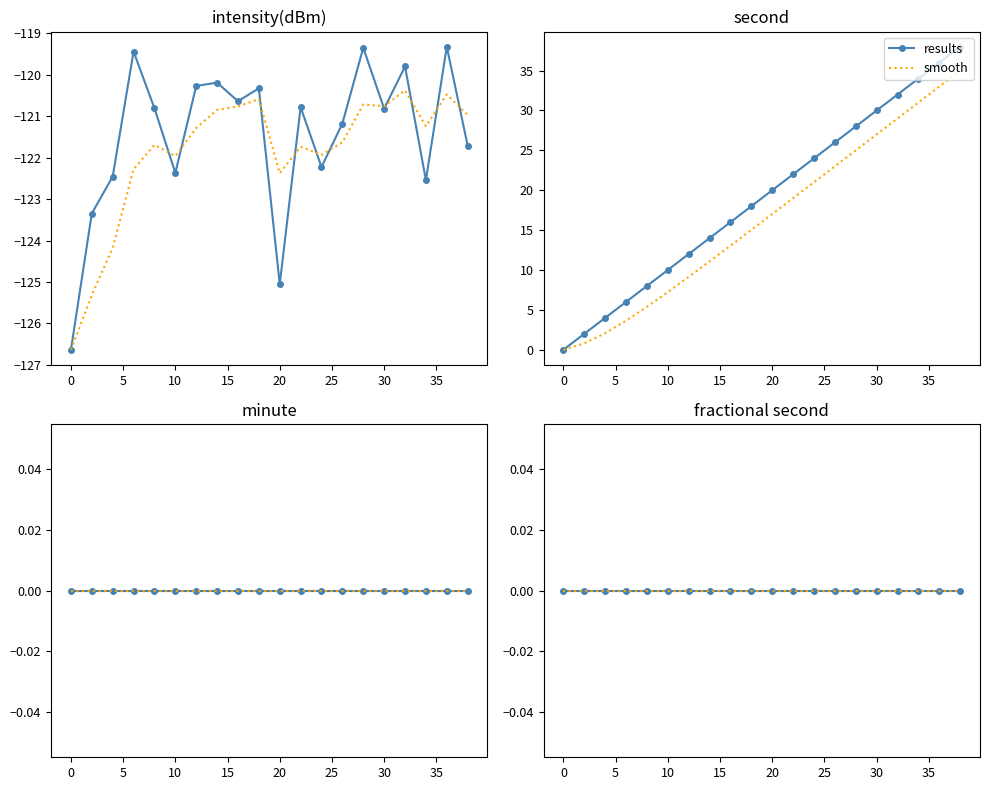

True or false: second and intensity(dBm) cross at least once.

False